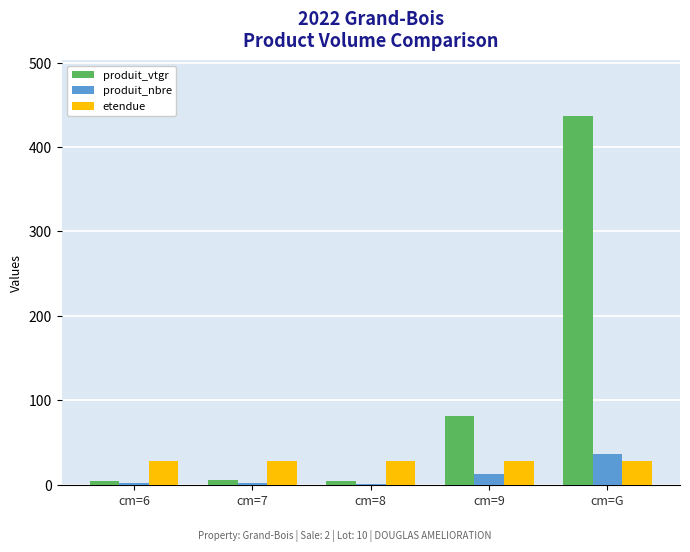

The produit_vtgr series shows 701.5 at cm=G. True or false?

False